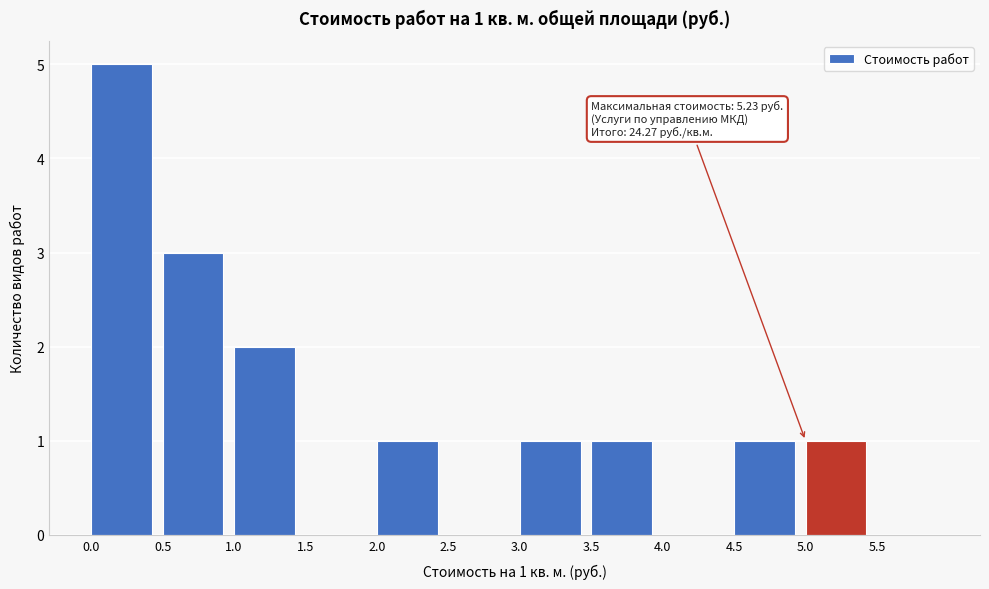

Over which range of the x-axis is the bar tallest?

0.0 to 0.5